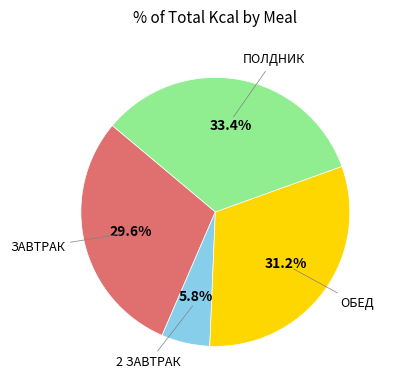

Is there a majority slice in this chart?

No